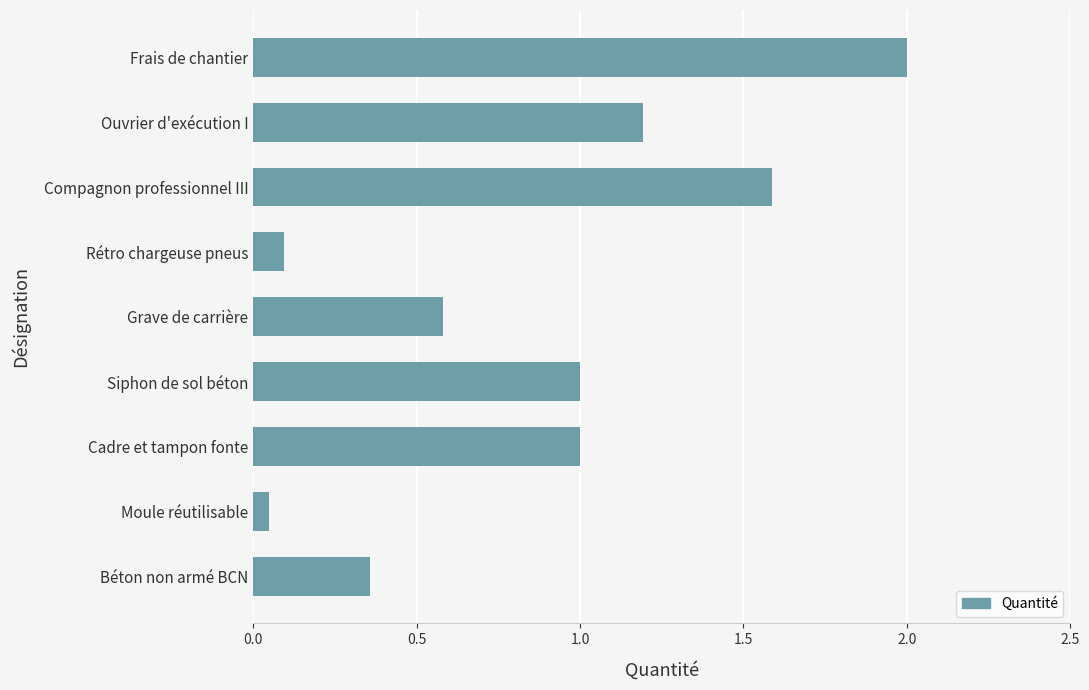

The chart shows a value of 0.1 at Moule réutilisable. True or false?

True